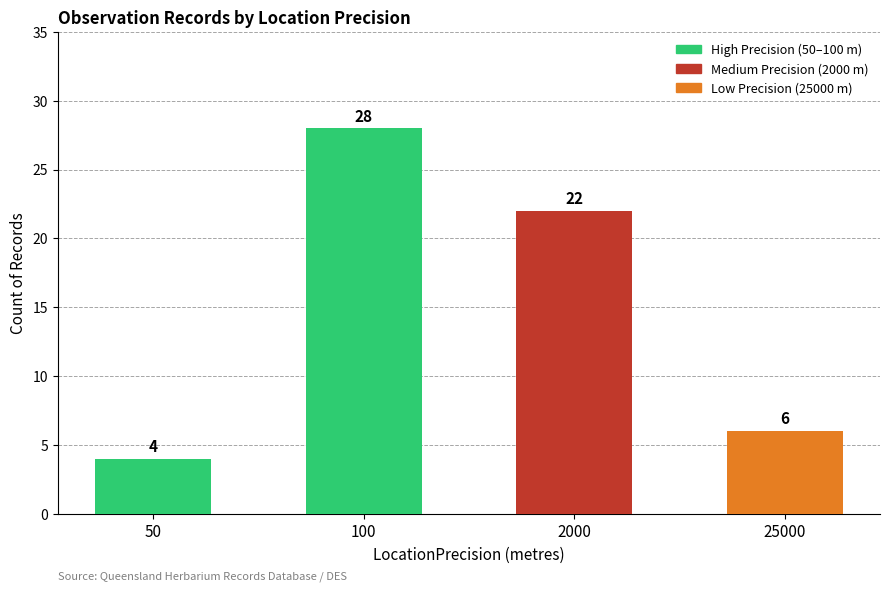

What is the smallest value displayed?

4